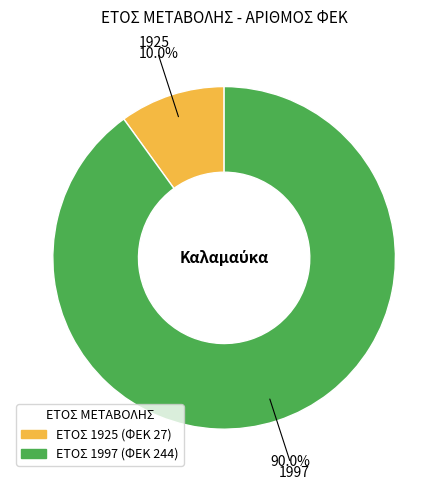

Which has a higher value, ΕΤΟΣ 1997 (ΦΕΚ 244) or ΕΤΟΣ 1925 (ΦΕΚ 27)?

ΕΤΟΣ 1997 (ΦΕΚ 244)